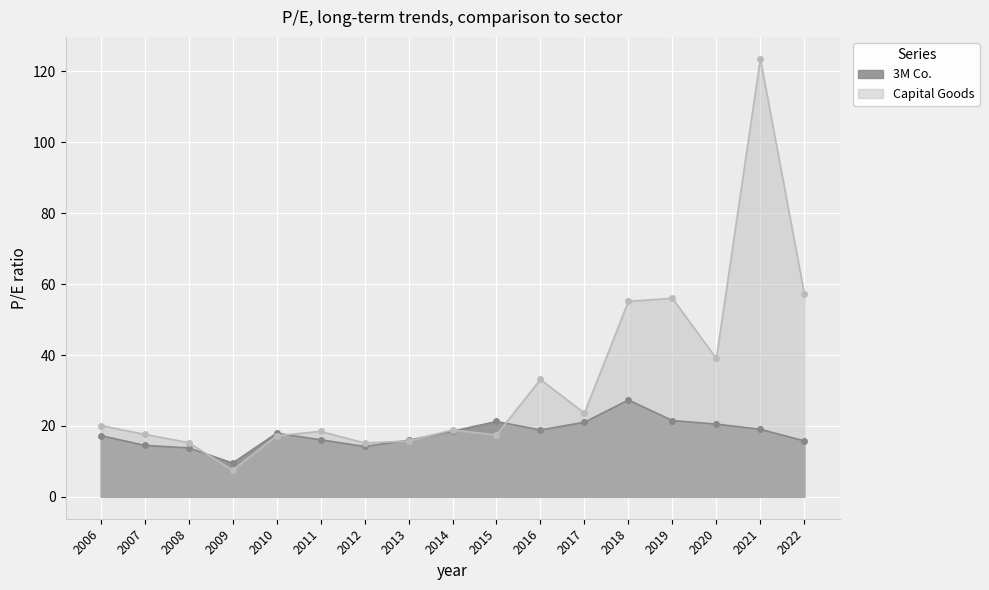

How many lines are shown in the chart?

2